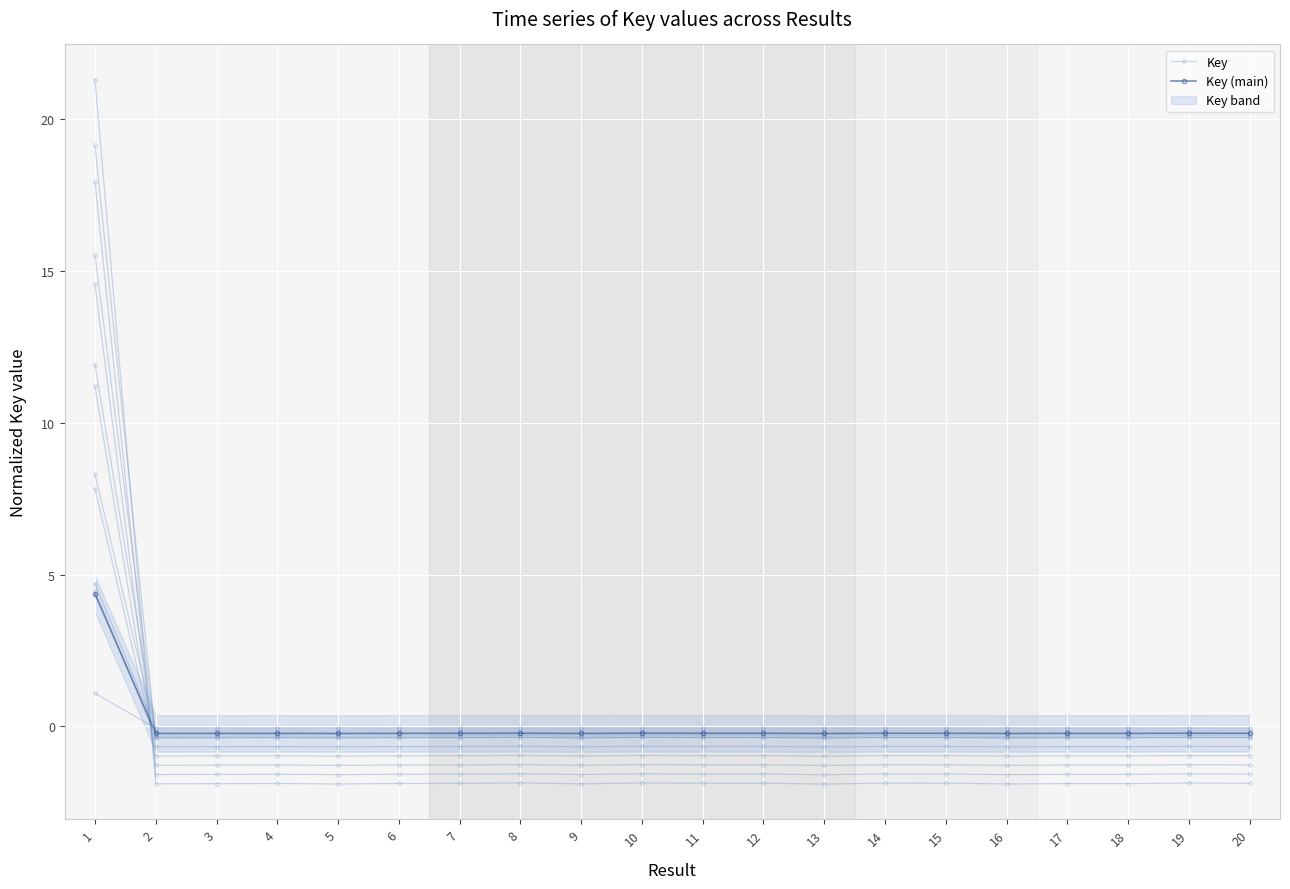

Reading right to left, what are all the values shown in this chart?

Key: 20=-1.9	19=-1.9	18=-1.9	17=-1.9	16=-1.9	15=-1.9	14=-1.9	13=-1.9	12=-1.9	11=-1.9	10=-1.9	9=-1.9	8=-1.9	7=-1.9	6=-1.9	5=-1.9	4=-1.9	3=-1.9	2=-1.9	1=21.3
Key (main): 20=-0.2	19=-0.2	18=-0.2	17=-0.2	16=-0.2	15=-0.2	14=-0.2	13=-0.2	12=-0.2	11=-0.2	10=-0.2	9=-0.2	8=-0.2	7=-0.2	6=-0.2	5=-0.2	4=-0.2	3=-0.2	2=-0.2	1=4.4